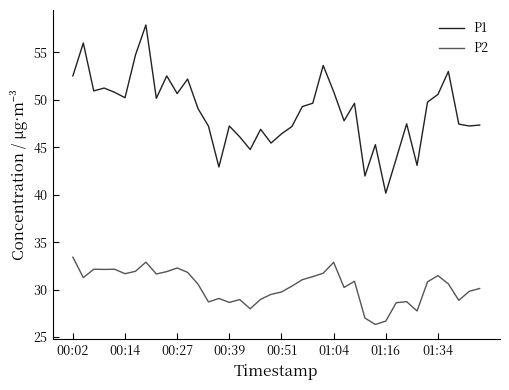

What is the difference between the maximum and minimum values in the P2 series?

7.1